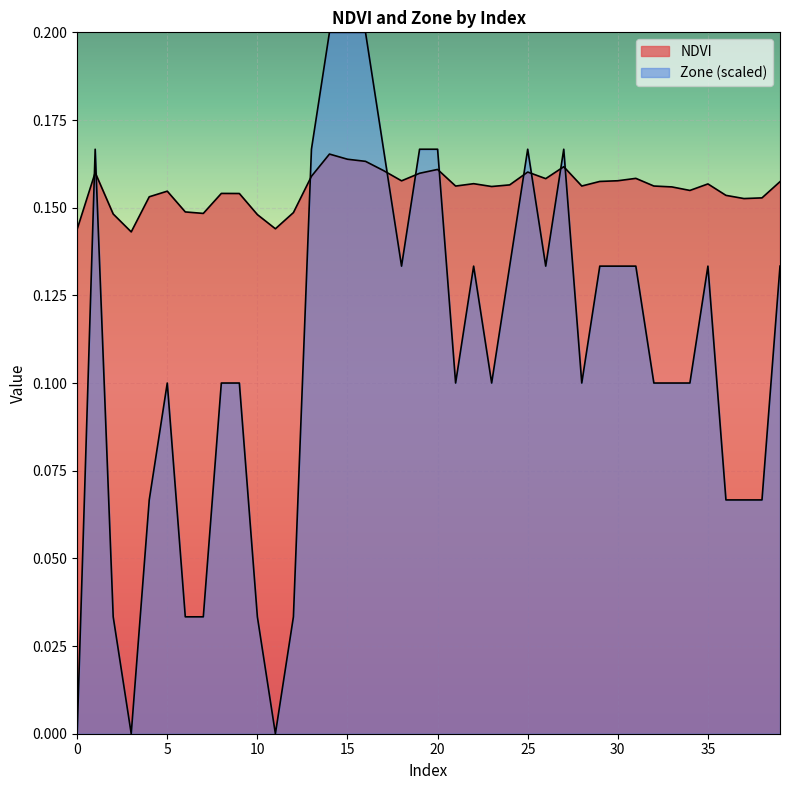

Reading left to right, list all the values displayed in this chart.

NDVI: 0.1	0.2	0.1	0.1	0.2	0.2	0.1	0.1	0.2	0.2	0.1	0.1	0.1	0.2	0.2	0.2	0.2	0.2	0.2	0.2	0.2	0.2	0.2	0.2	0.2	0.2	0.2	0.2	0.2	0.2	0.2	0.2	0.2	0.2	0.2	0.2	0.2	0.2	0.2	0.2
Zone: 0.0	0.2	0.0	0.0	0.1	0.1	0.0	0.0	0.1	0.1	0.0	0.0	0.0	0.2	0.2	0.2	0.2	0.2	0.1	0.2	0.2	0.1	0.1	0.1	0.1	0.2	0.1	0.2	0.1	0.1	0.1	0.1	0.1	0.1	0.1	0.1	0.1	0.1	0.1	0.1